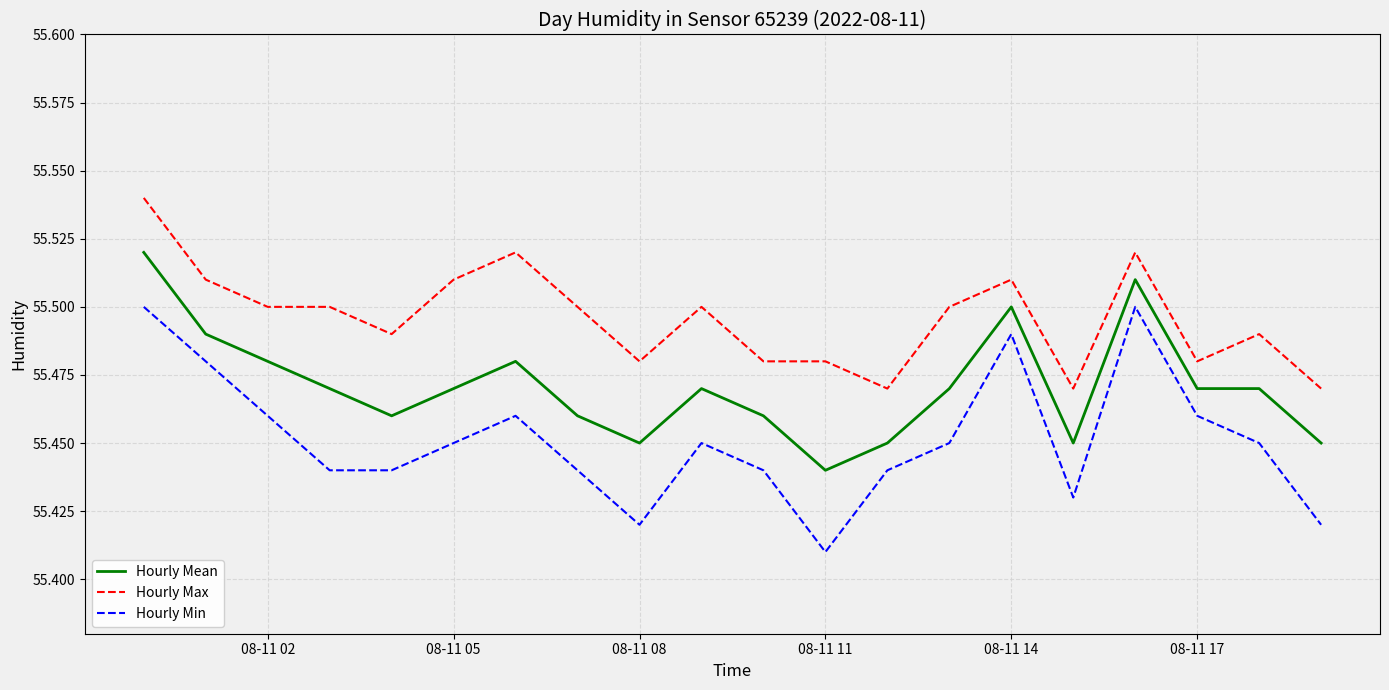

True or false: Hourly Mean and Hourly Min intersect in this chart.

False